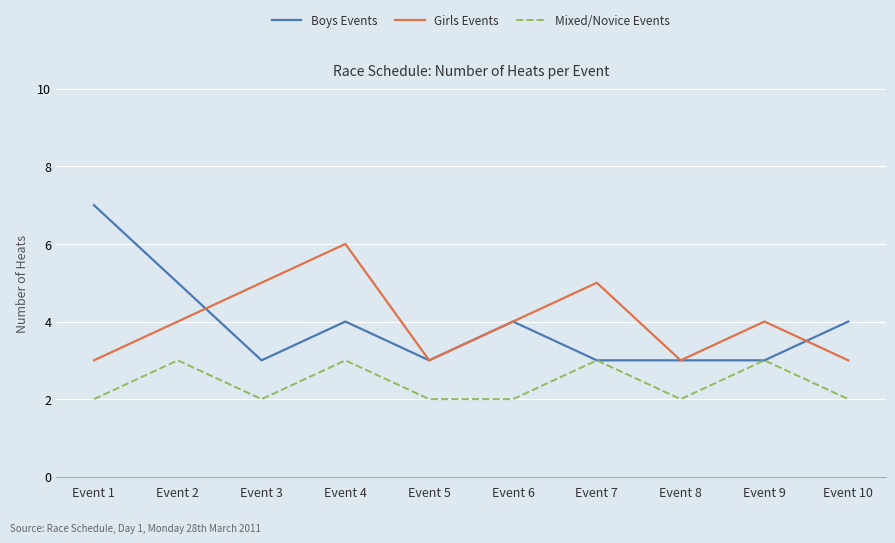

What are all the series names shown in the legend?

Boys Events, Girls Events, Mixed/Novice Events